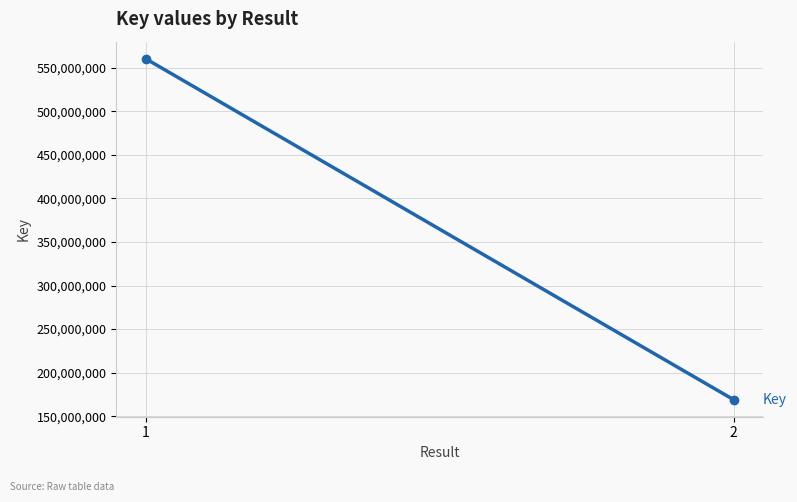

Reading left to right, extract all data points from this chart.

1=560391047	2=168959301